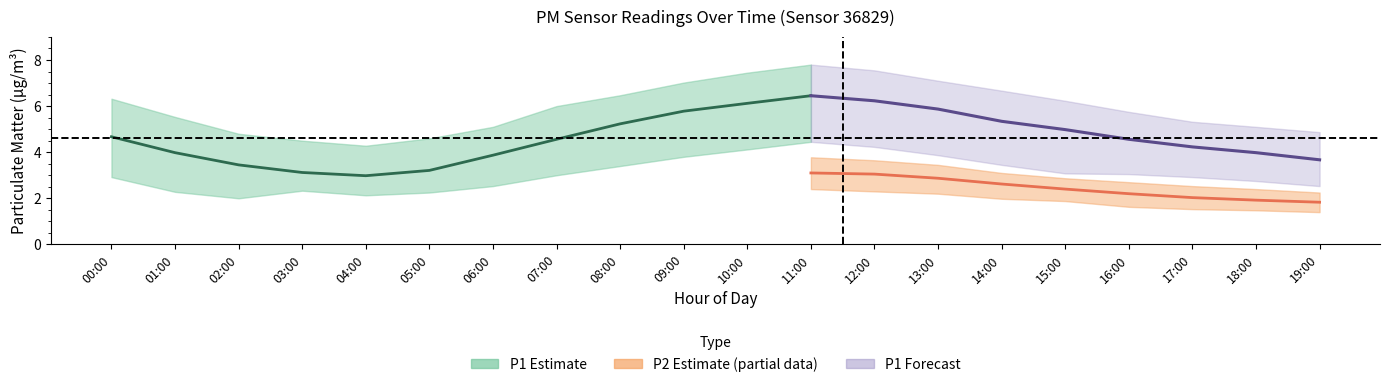

Is it true that P2_upper equals 2.5 at 17:00?

True